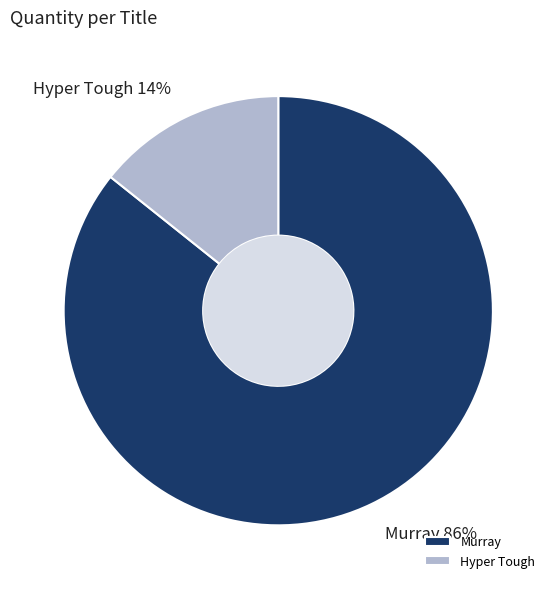

True or false: Murray accounts for 91% of the total.

False